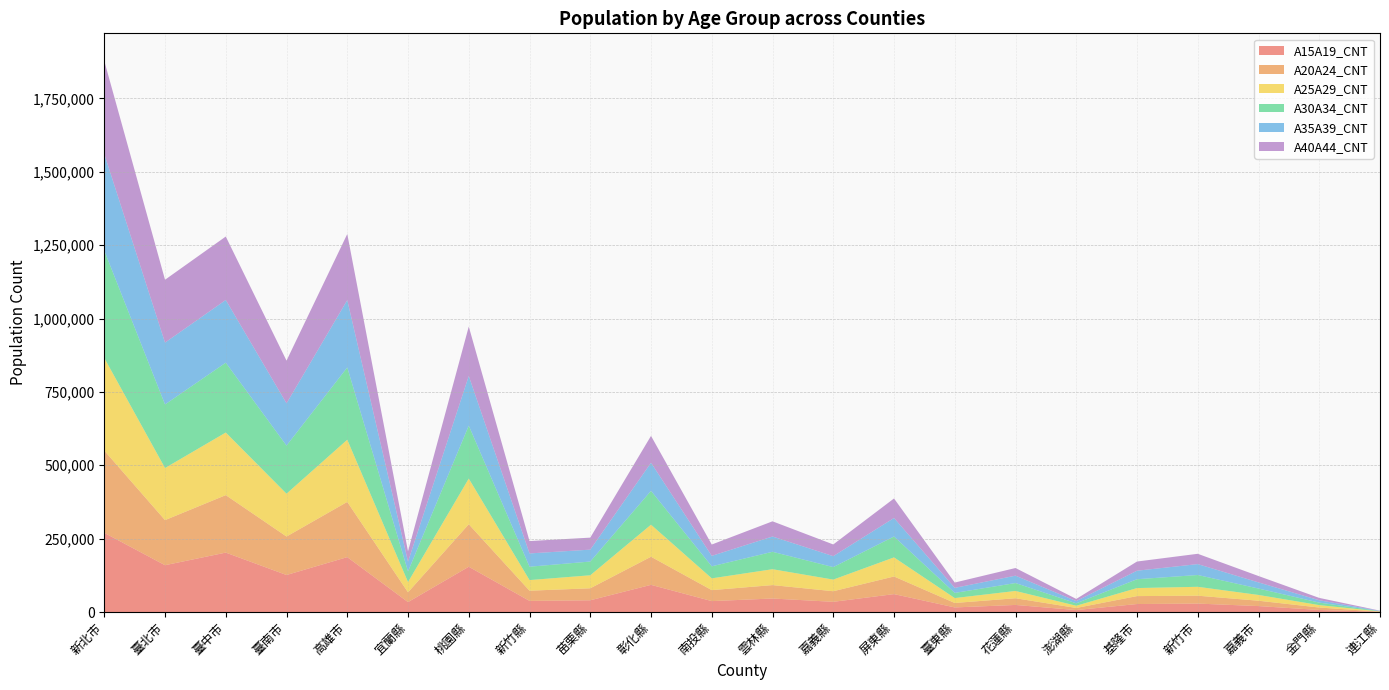

Reading left to right, list all the values displayed in this chart.

A15A19_CNT: 新北市=269741	臺北市=159484	臺中市=202426	臺南市=126082	高雄市=187012	宜蘭縣=33803	桃園縣=154275	新竹縣=37899	苗栗縣=39969	彰化縣=92538	南投縣=37180	雲林縣=46010	嘉義縣=34727	屏東縣=60988	臺東縣=15641	花蓮縣=24097	澎湖縣=6591	基隆市=27197	新竹市=28723	嘉義市=20246	金門縣=6944	連江縣=664
A20A24_CNT: 新北市=280268	臺北市=153631	臺中市=195804	臺南市=131091	高雄市=188121	宜蘭縣=33367	桃園縣=144772	新竹縣=34719	苗栗縣=40866	彰化縣=95766	南投縣=37420	雲林縣=45702	嘉義縣=36107	屏東縣=60058	臺東縣=15152	花蓮縣=22810	澎湖縣=7178	基隆市=27037	新竹市=26882	嘉義市=18229	金門縣=8324	連江縣=698
A25A29_CNT: 新北市=315599	臺北市=177500	臺中市=213299	臺南市=145959	高雄市=211849	宜蘭縣=34923	桃園縣=155610	新竹縣=36186	苗栗縣=44332	彰化縣=109214	南投縣=40120	雲林縣=54126	嘉義縣=39625	屏東縣=65056	臺東縣=16712	花蓮縣=24833	澎湖縣=7602	基隆市=27375	新竹市=30292	嘉義市=19646	金門縣=8237	連江縣=743
A30A34_CNT: 新北市=365721	臺北市=216540	臺中市=237968	臺南市=163859	高雄市=246337	宜蘭縣=36233	桃園縣=180379	新竹縣=45544	苗栗縣=46794	彰化縣=115314	南投縣=40982	雲林縣=59318	嘉義縣=42542	屏東縣=71183	臺東縣=17574	花蓮縣=26949	澎湖縣=8273	基隆市=30091	新竹市=40196	嘉義市=21868	金門縣=8547	連江縣=854
A35A39_CNT: 新北市=329334	臺北市=210747	臺中市=213603	臺南市=143987	高雄市=229390	宜蘭縣=33209	桃園縣=169176	新竹縣=45226	苗栗縣=40550	彰化縣=95707	南投縣=35571	雲林縣=52059	嘉義縣=37310	屏東縣=63061	臺東縣=17159	花蓮縣=25113	澎湖縣=7594	基隆市=29008	新竹市=37119	嘉義市=20910	金門縣=7919	連江縣=839
A40A44_CNT: 新北市=317079	臺北市=214188	臺中市=216212	臺南市=145520	高雄市=225187	宜蘭縣=35445	桃園縣=168300	新竹縣=42183	苗栗縣=40926	彰化縣=91539	南投縣=38653	雲林縣=51801	嘉義縣=39892	屏東縣=66489	臺東縣=18145	花蓮縣=26109	澎湖縣=7340	基隆市=31305	新竹市=35152	嘉義市=21705	金門縣=8091	連江縣=799